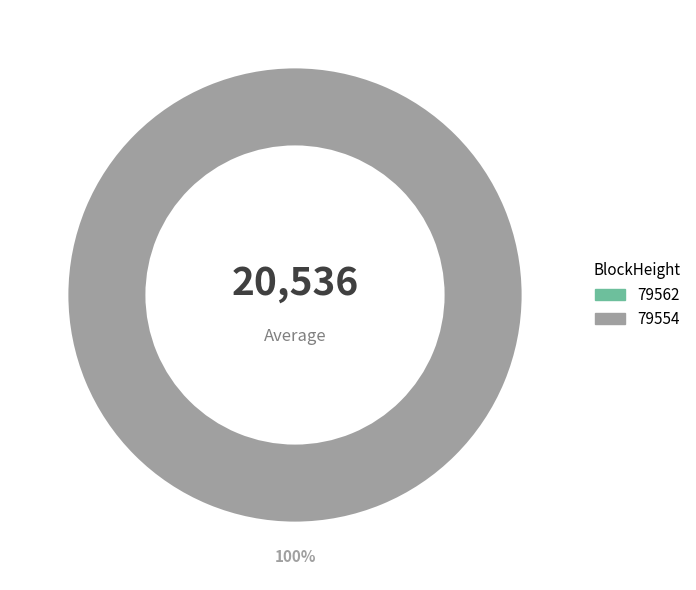

Does any single category account for the majority?

Yes